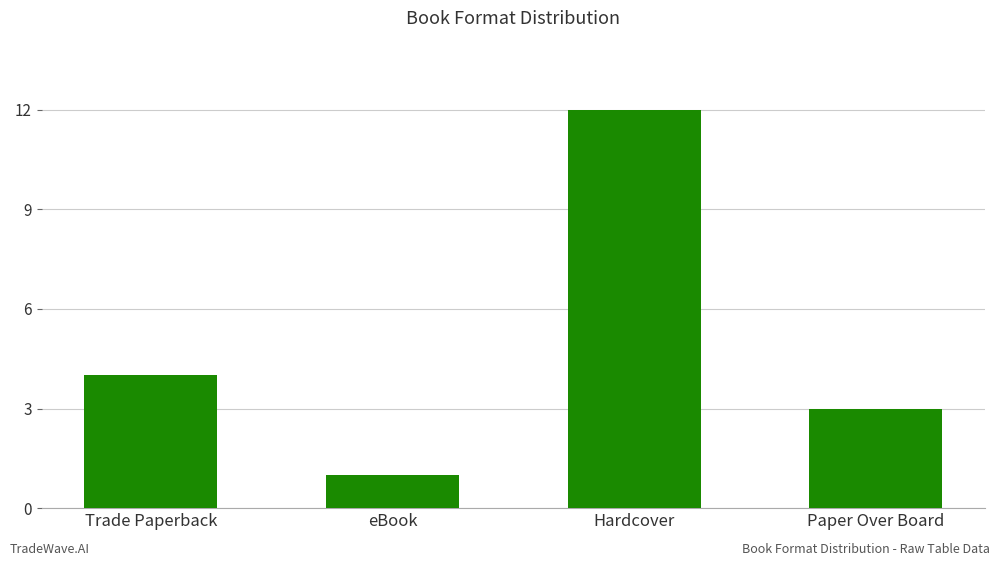

List the labels in order of value, smallest first.

eBook, Paper Over Board, Trade Paperback, Hardcover